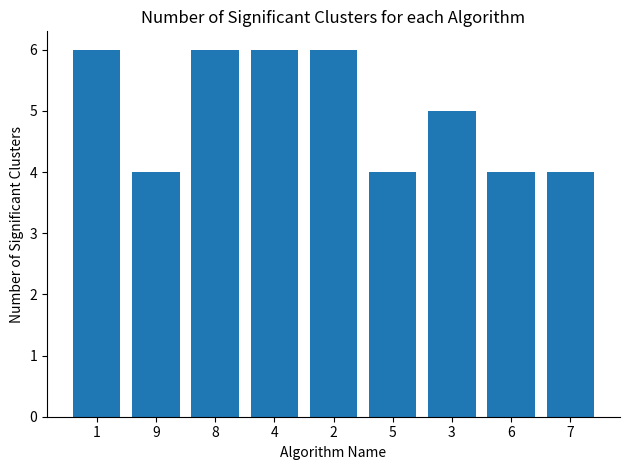

What is the difference between the second highest and second lowest values?

2